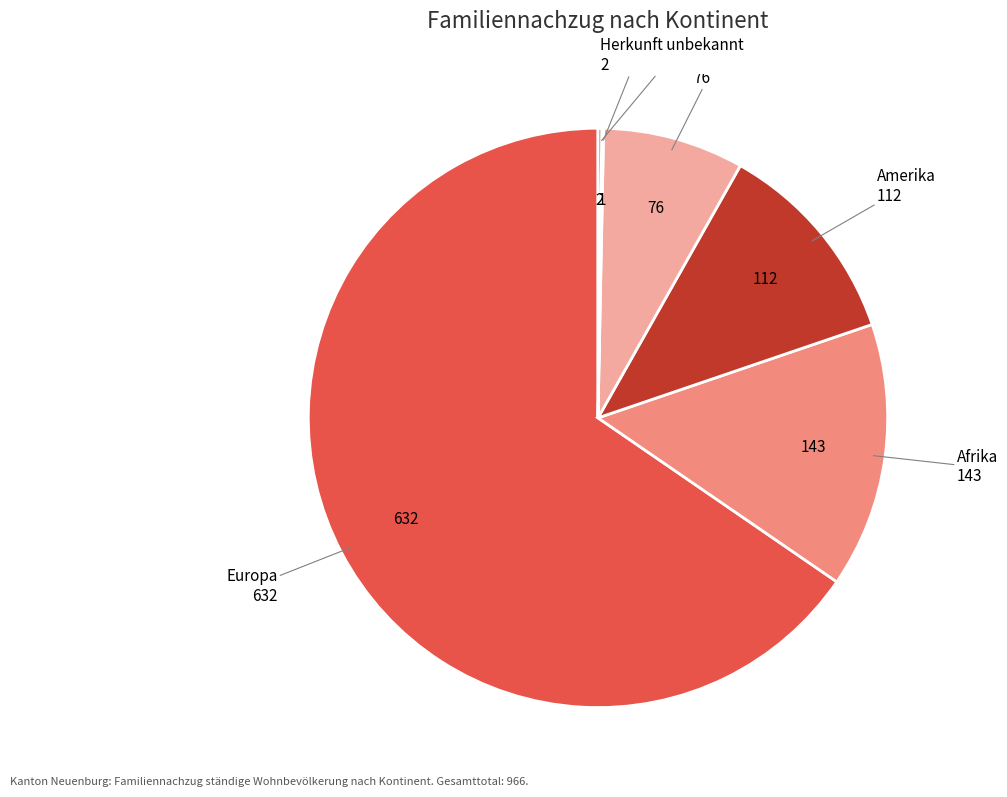

Is it true that Asien is 8% of the pie?

True